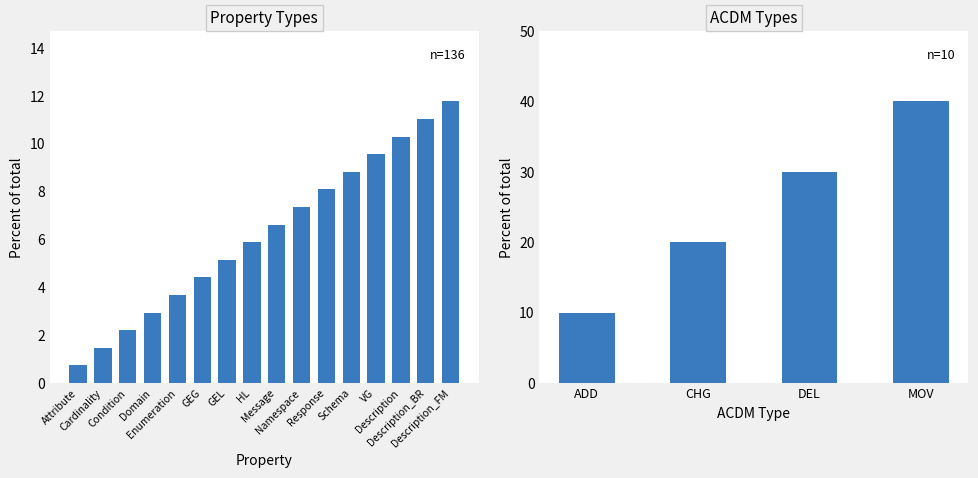

Does the chart contain any negative values?

No